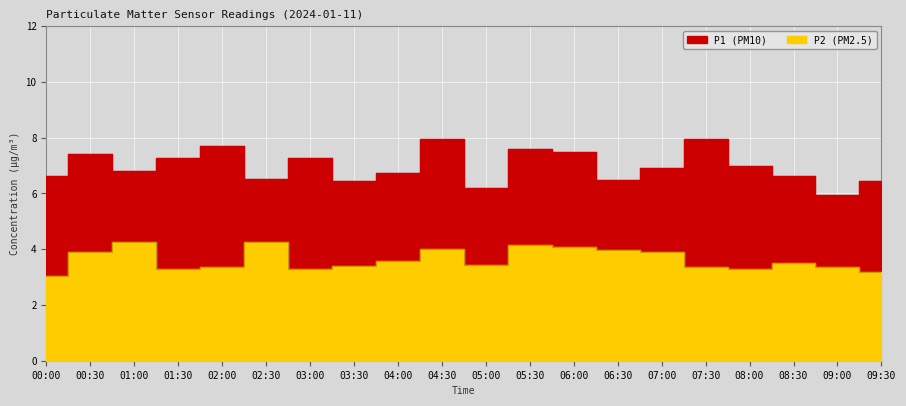

Where is the first local maximum for P2?

01:00